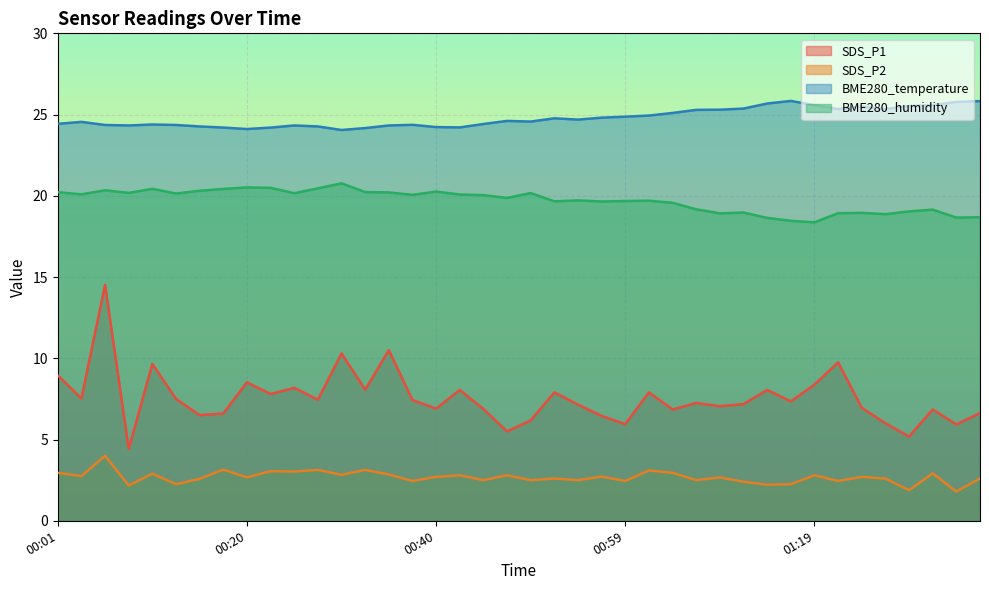

At which category does SDS_P1 reach its first local peak?

00:06